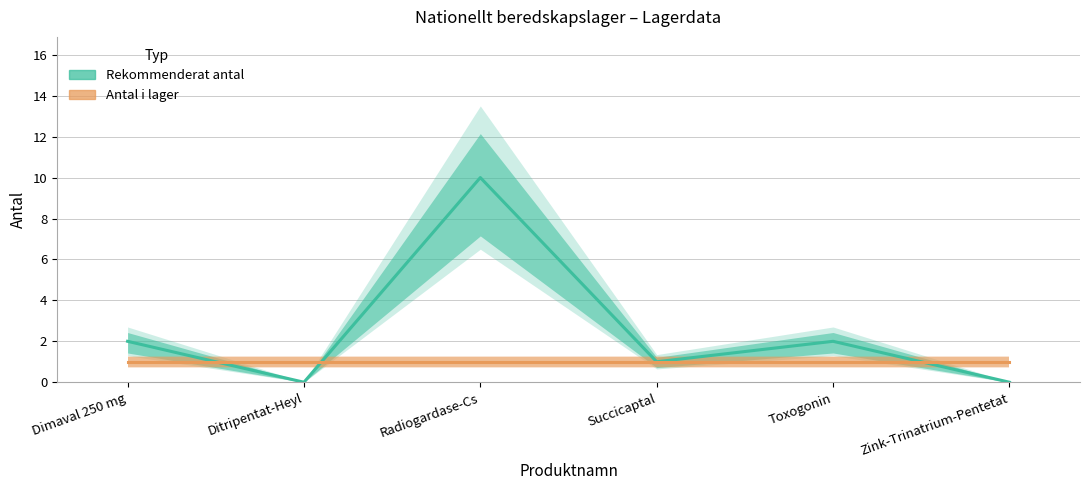

Reading left to right, list all the values displayed in this chart.

Rekommenderat antal: Dimaval 250 mg=2	Ditripentat-Heyl=0	Radiogardase-Cs=10	Succicaptal=1	Toxogonin=2	Zink-Trinatrium-Pentetat=0
Antal i lager: Dimaval 250 mg=1	Ditripentat-Heyl=1	Radiogardase-Cs=1	Succicaptal=1	Toxogonin=1	Zink-Trinatrium-Pentetat=1